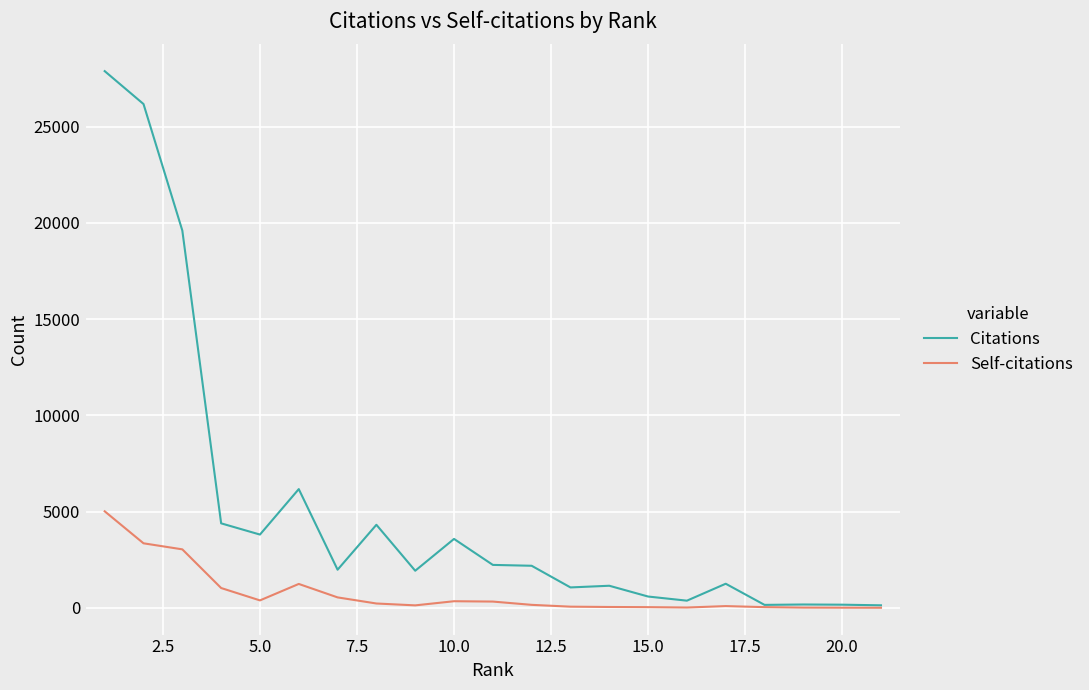

Which series has the largest range (max minus min)?

Citations